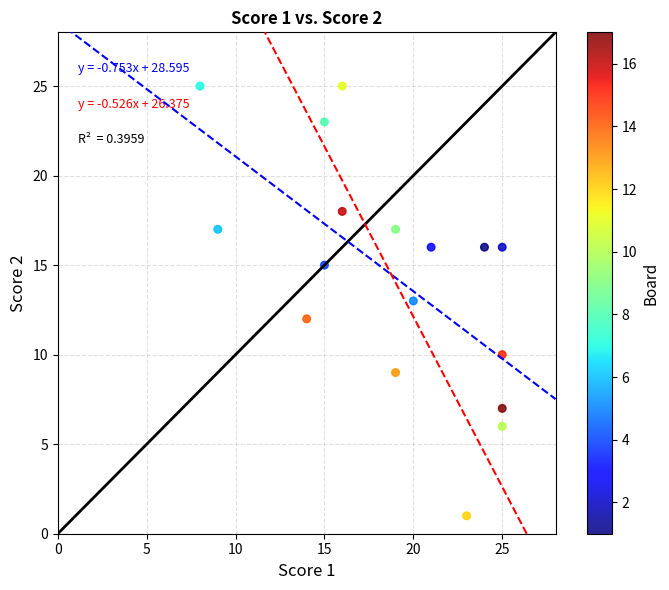

What is the range of Y values (max minus min)?

24